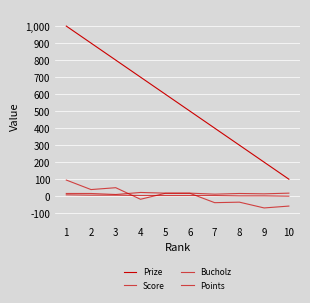

Which series has the largest range (max minus min)?

Prize